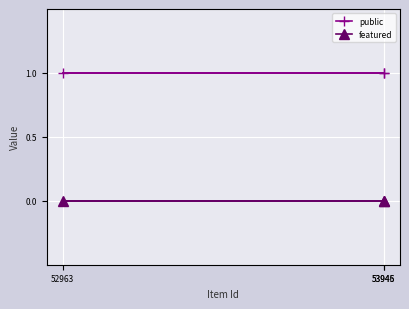

Which has a higher value, 53946 or 52963?

53946